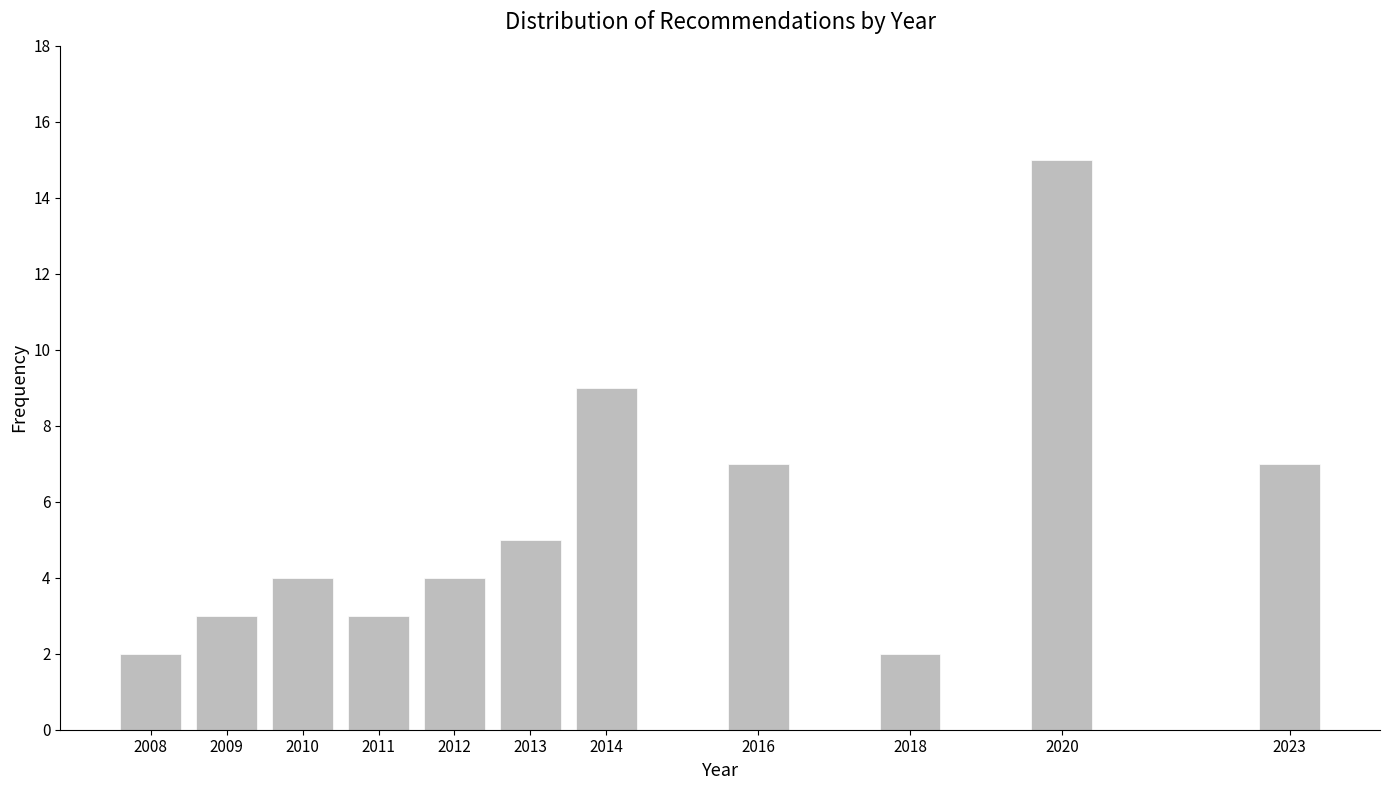

Reading right to left, transcribe all the data shown in this chart.

2023=7	2020=15	2018=2	2016=7	2014=9	2013=5	2012=4	2011=3	2010=4	2009=3	2008=2